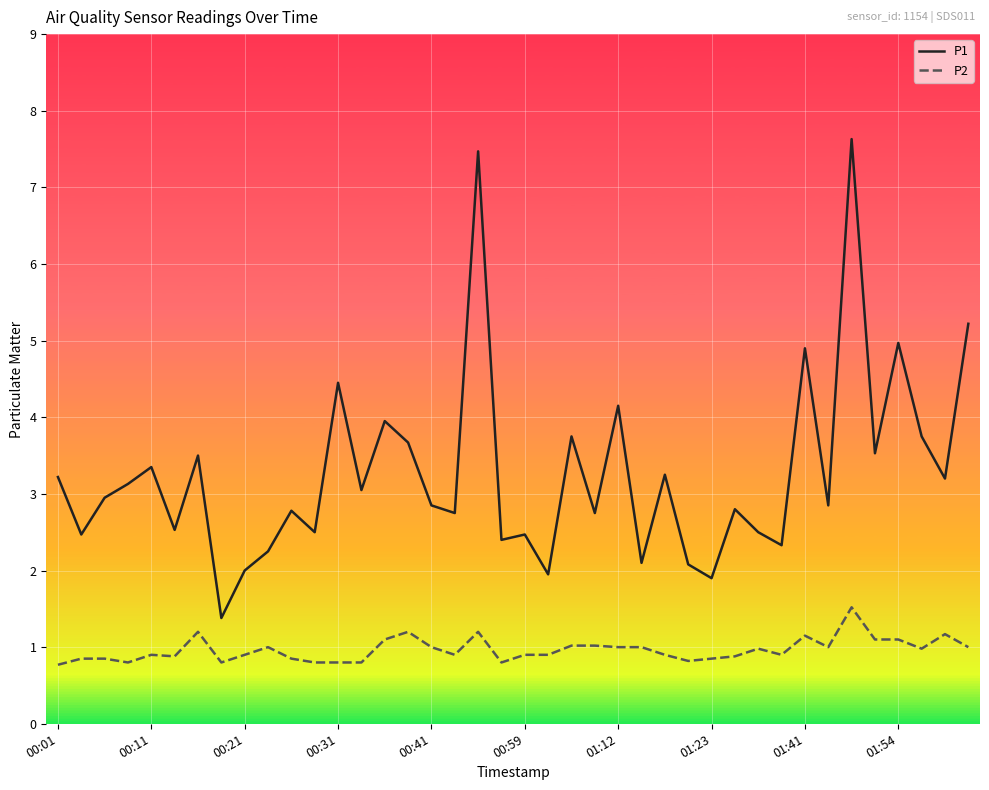

Which series has the widest spread of values?

P1